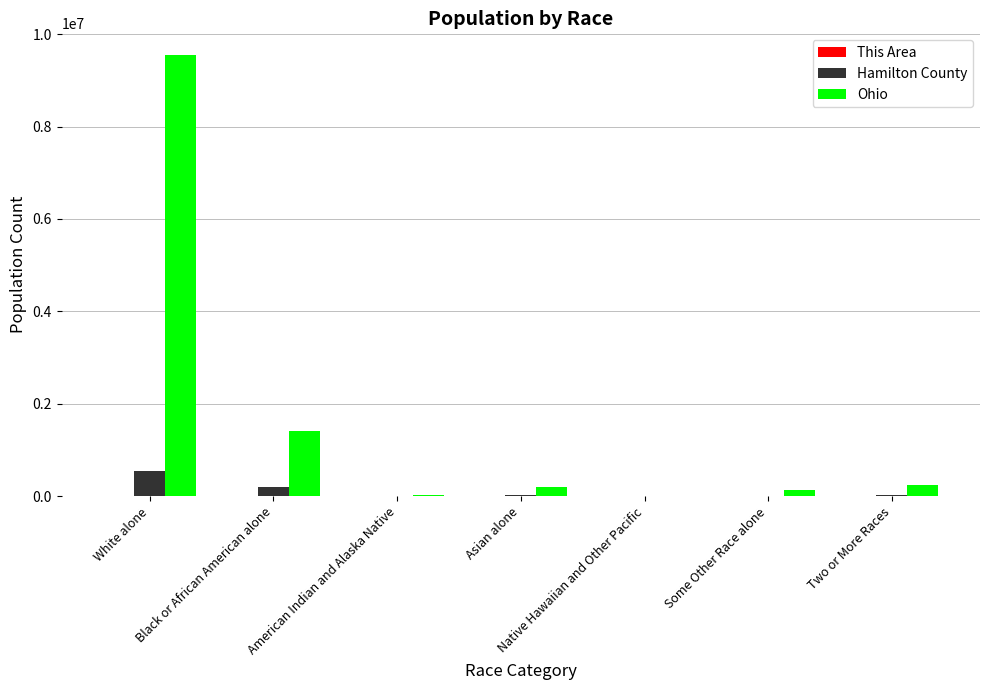

At which category does the chart reach its peak across all series?

White alone